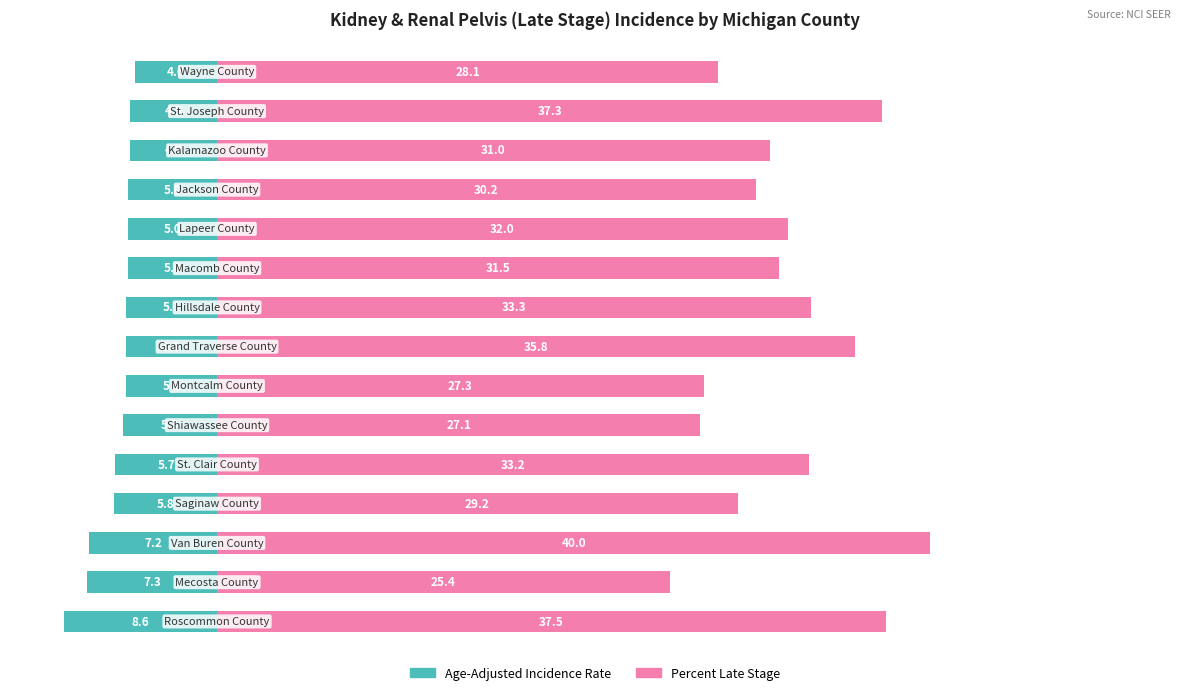

True or false: Age-Adjusted Incidence Rate has a value of 2.2 at 1.

False